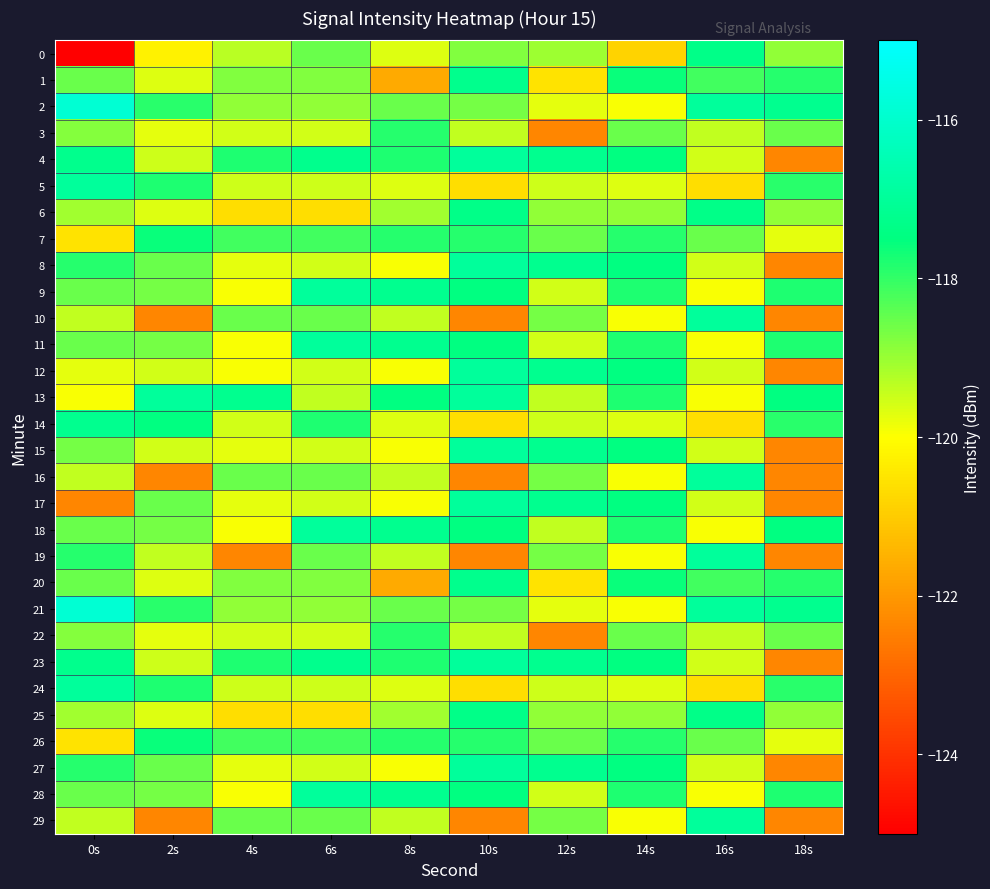

Rank the series by their maximum value, from lowest to highest.

3, 22, 7, 26, 0, 6, 25, 1, 20, 14, 5, 24, 4, 8, 9, 10, 11, 12, 13, 15, 16, 17, 18, 19, 23, 27, 28, 29, 2, 21